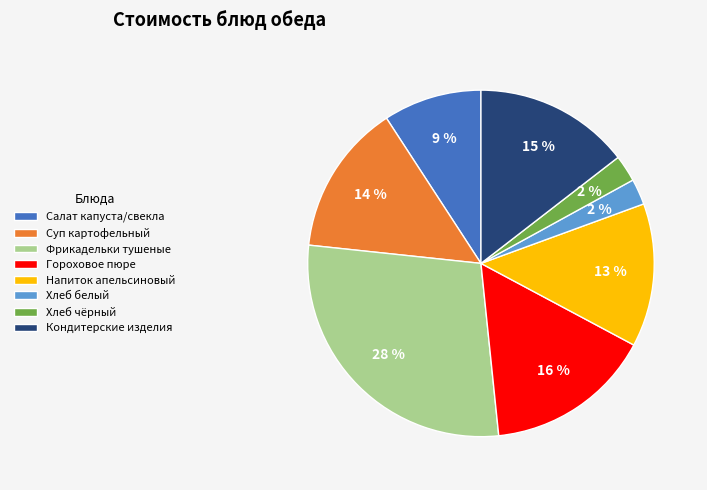

To the nearest percent, what percentage of the pie is Гороховое пюре?

16%